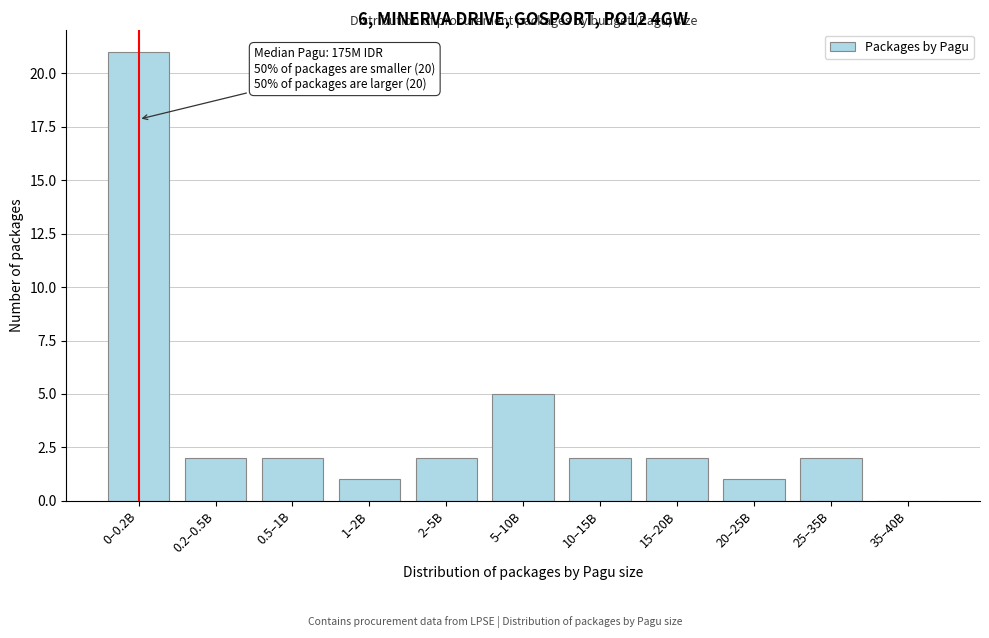

Reading right to left, list all the values displayed in this chart.

35–40B=0	25–35B=2	20–25B=1	15–20B=2	10–15B=2	5–10B=5	2–5B=2	1–2B=1	0.5–1B=2	0.2–0.5B=2	0–0.2B=21